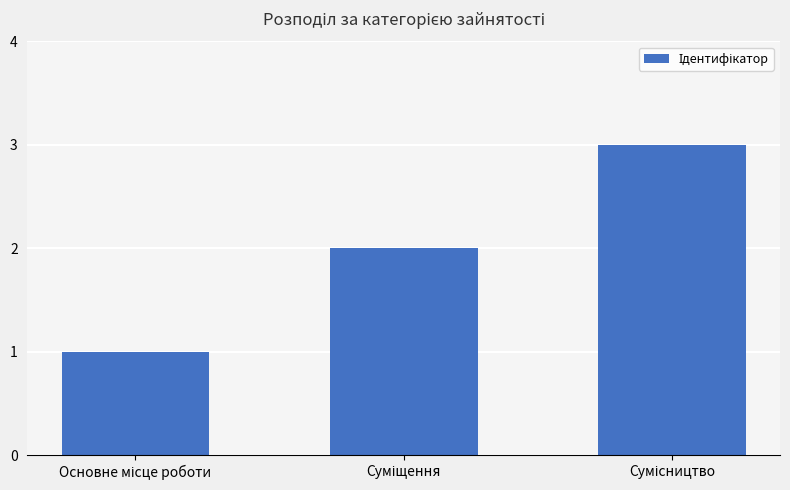

Are the bars grouped side by side (vs. stacked)?

No